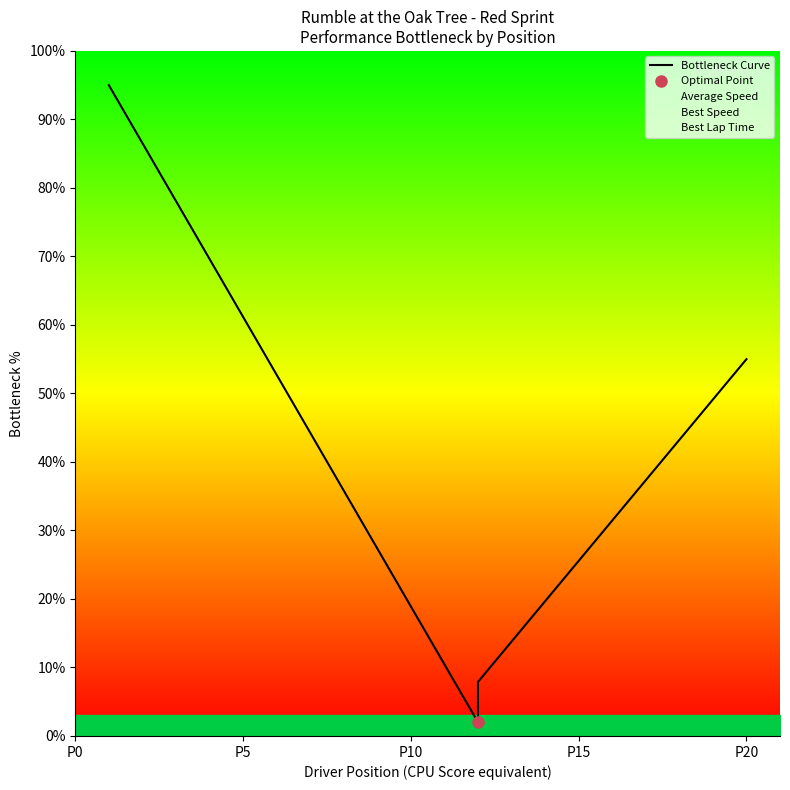

The chart shows a value of 18.6 at 13. True or false?

False